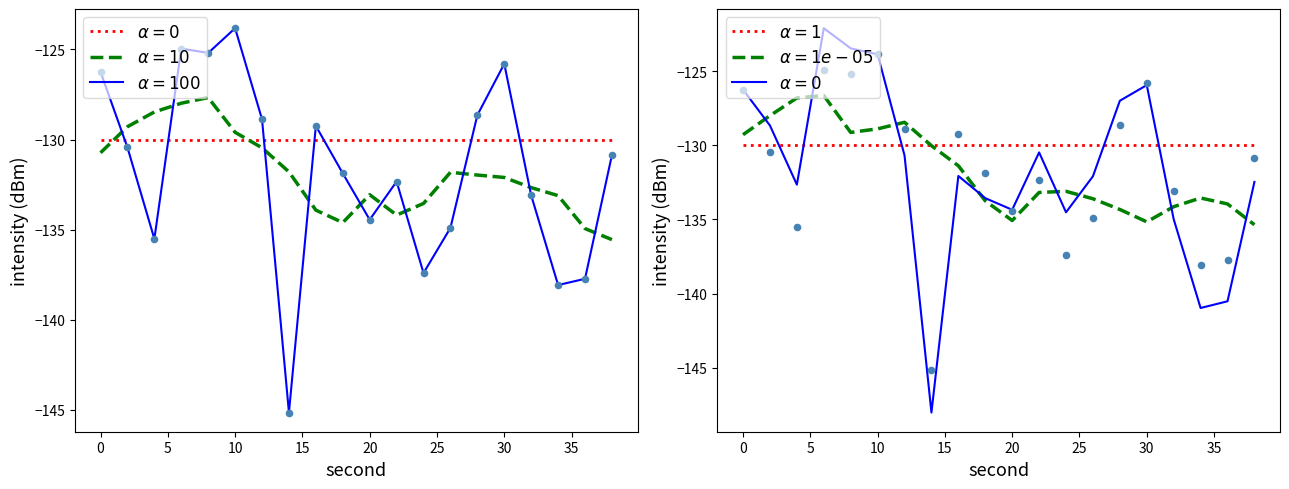

What is the total value across all series at 2?

-389.9